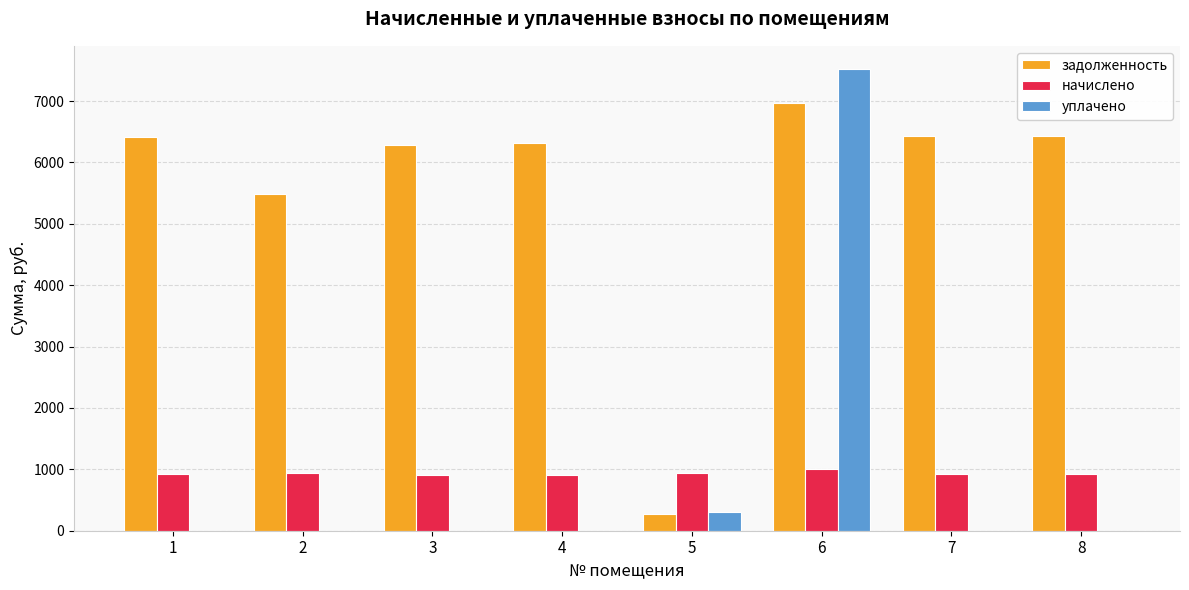

Count the number of data series in this chart.

3